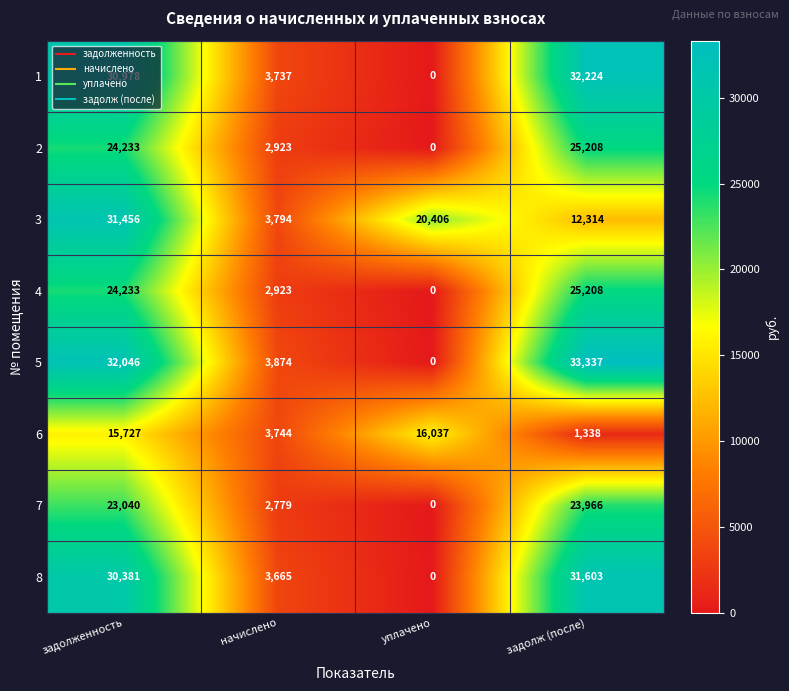

What is the spread (max minus min) of values at уплачено?

20406